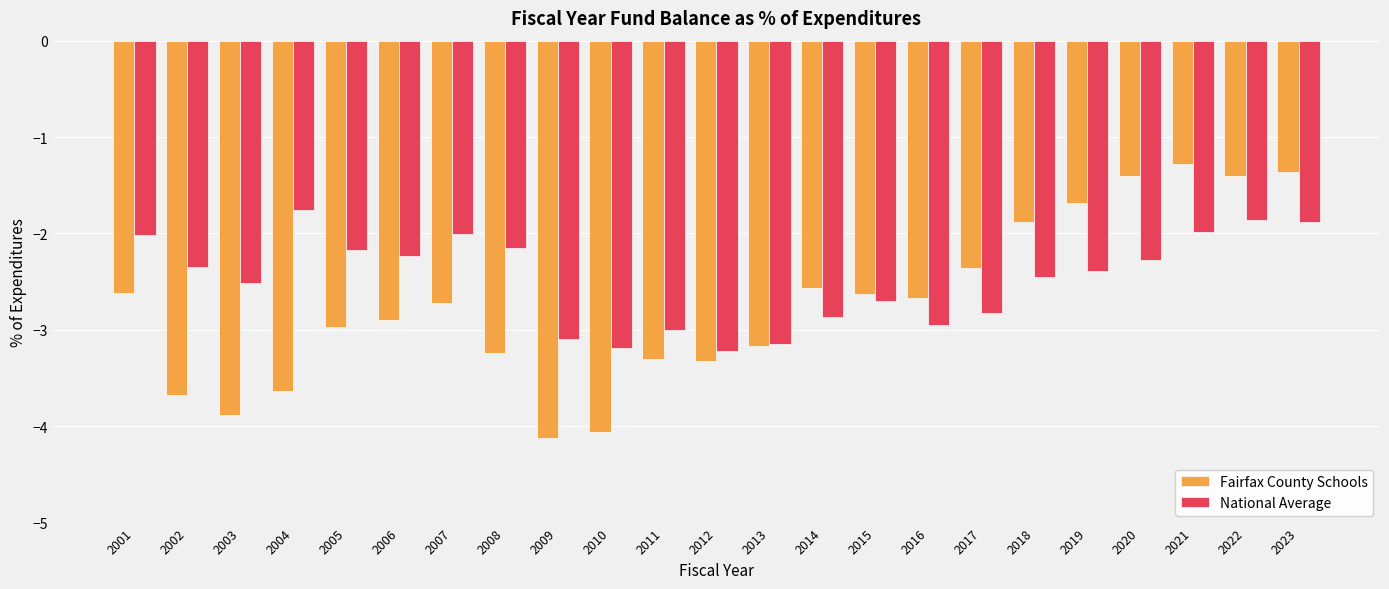

What is the total value across all series at 2008?

-5.4